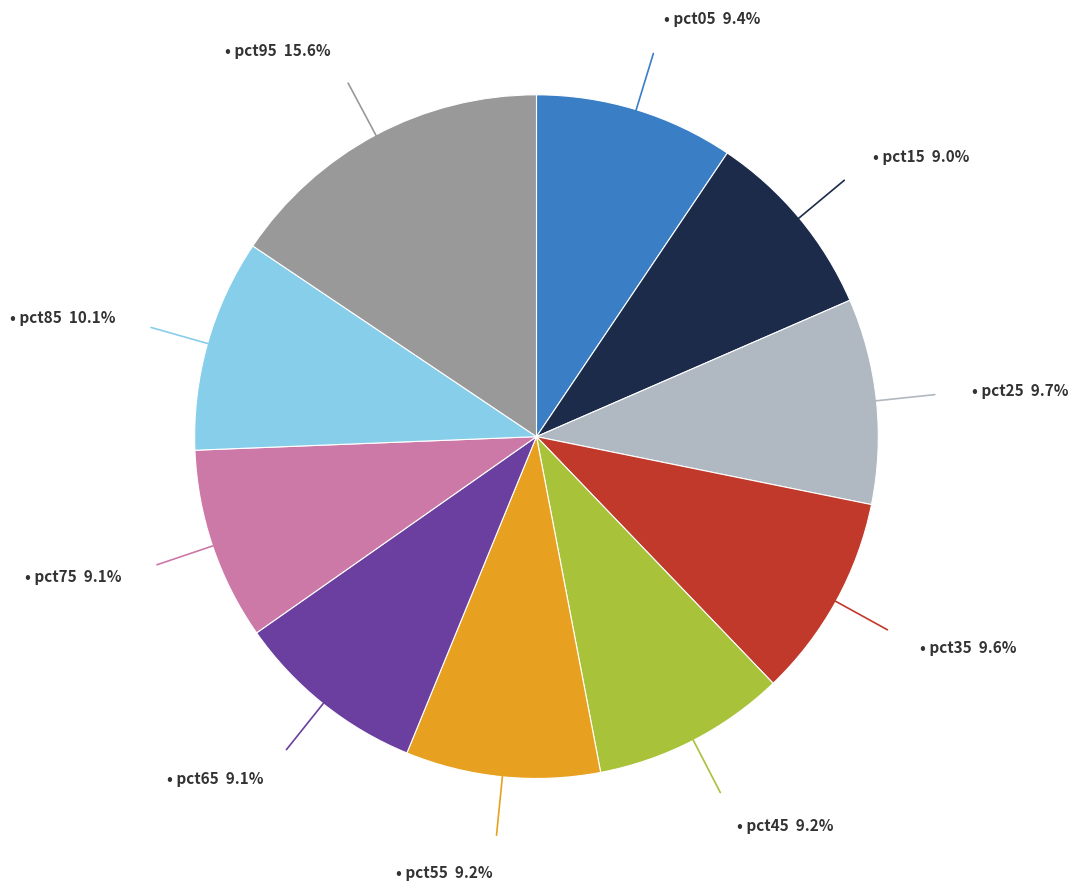

Is there a majority slice in this chart?

No